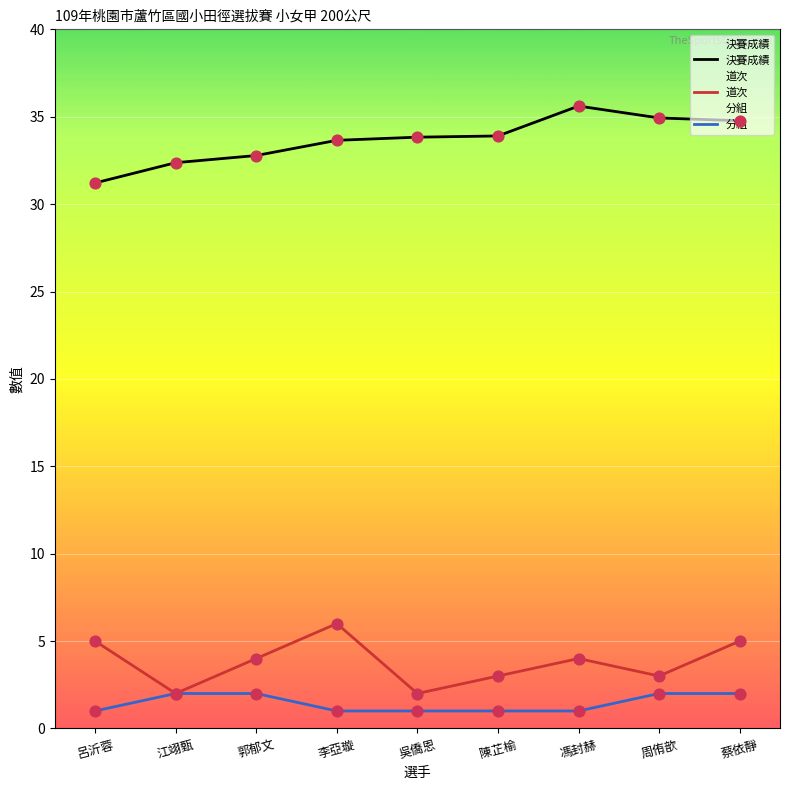

Which series has the largest total across all categories?

決賽成績